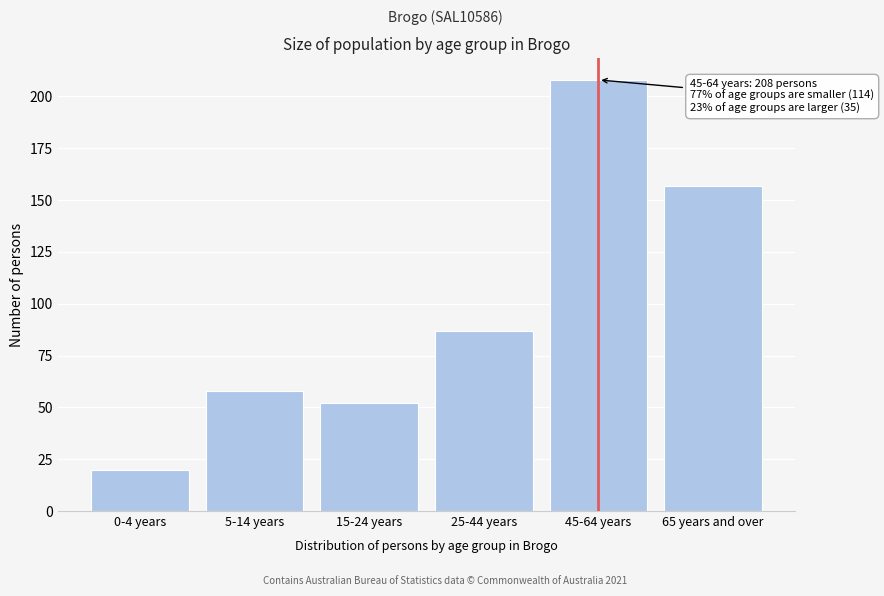

Reading left to right, transcribe all the data shown in this chart.

20	58	52	87	208	157